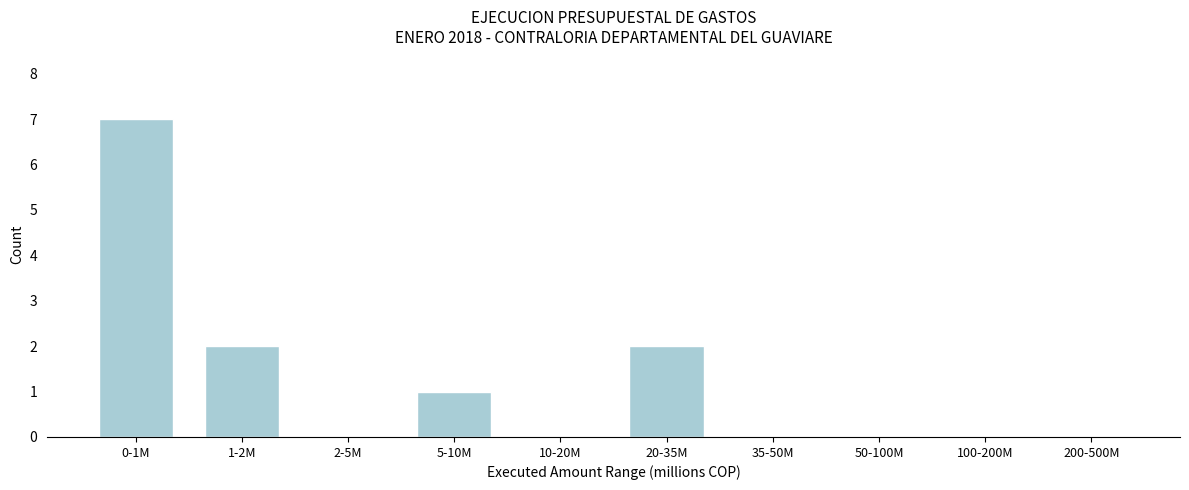

Reading right to left, transcribe all the data shown in this chart.

200-500M=0	100-200M=0	50-100M=0	35-50M=0	20-35M=2	10-20M=0	5-10M=1	2-5M=0	1-2M=2	0-1M=7